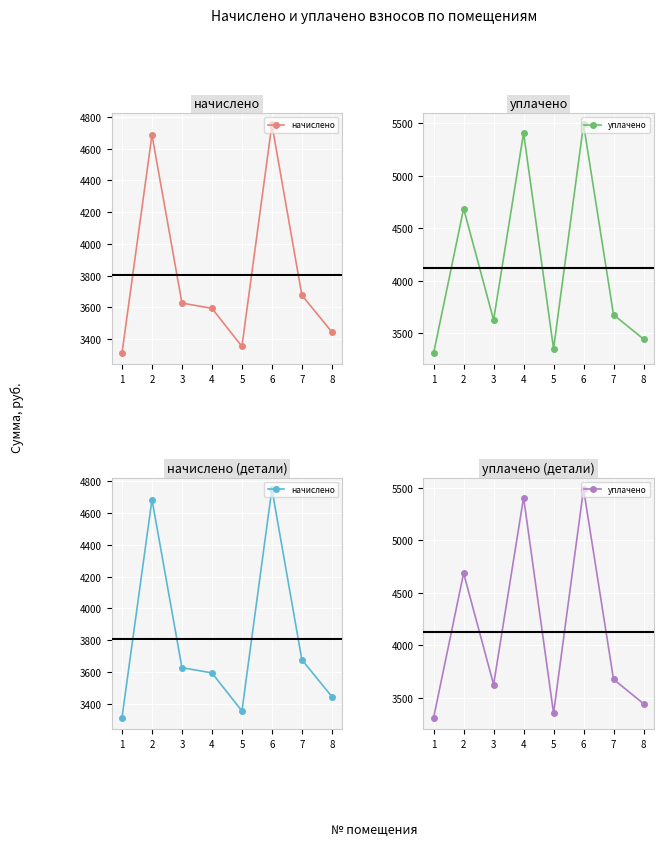

Between 3 and 5, which series saw the biggest shift?

начислено